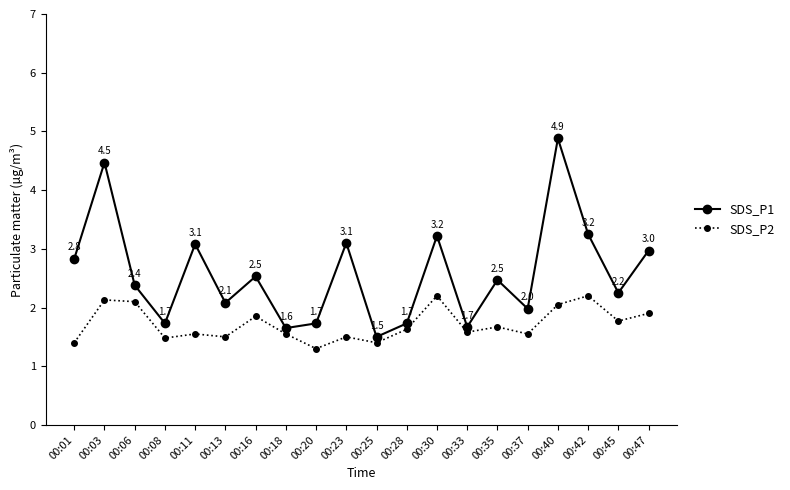

What is the lowest value of the SDS_P1 series?

1.5